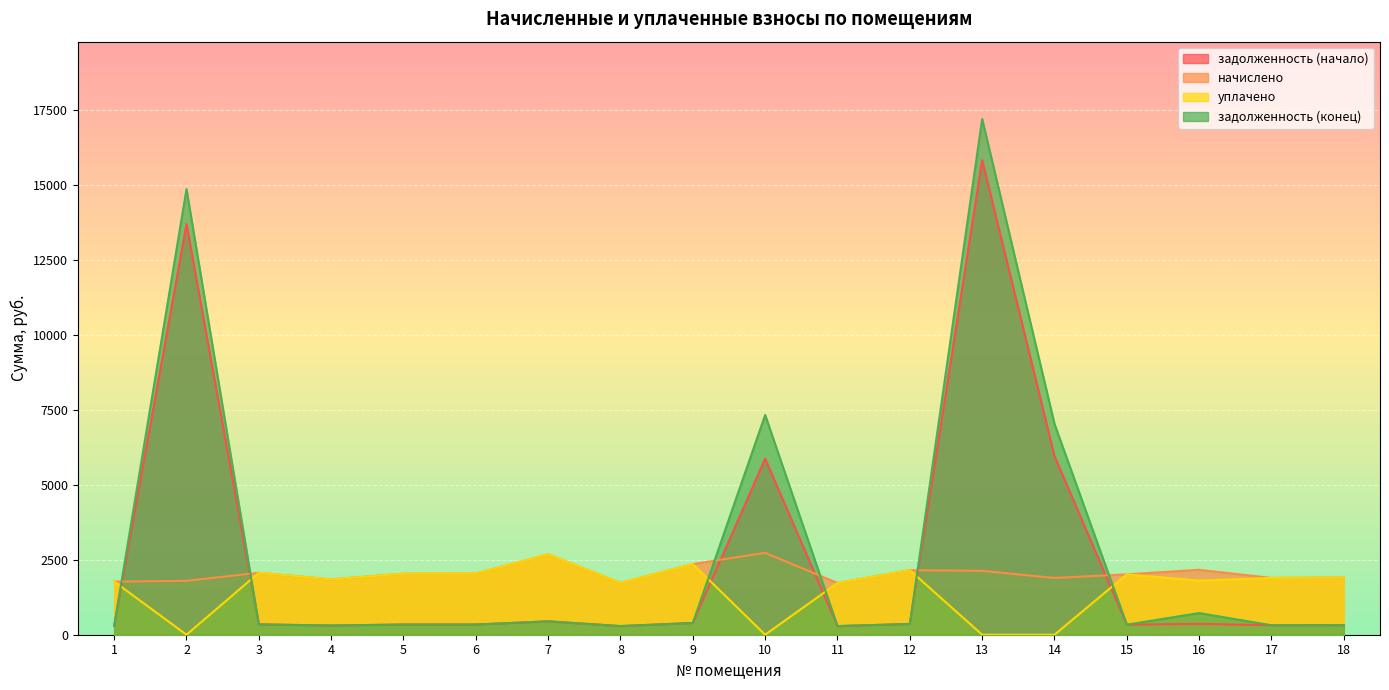

How many lines are shown in the chart?

4